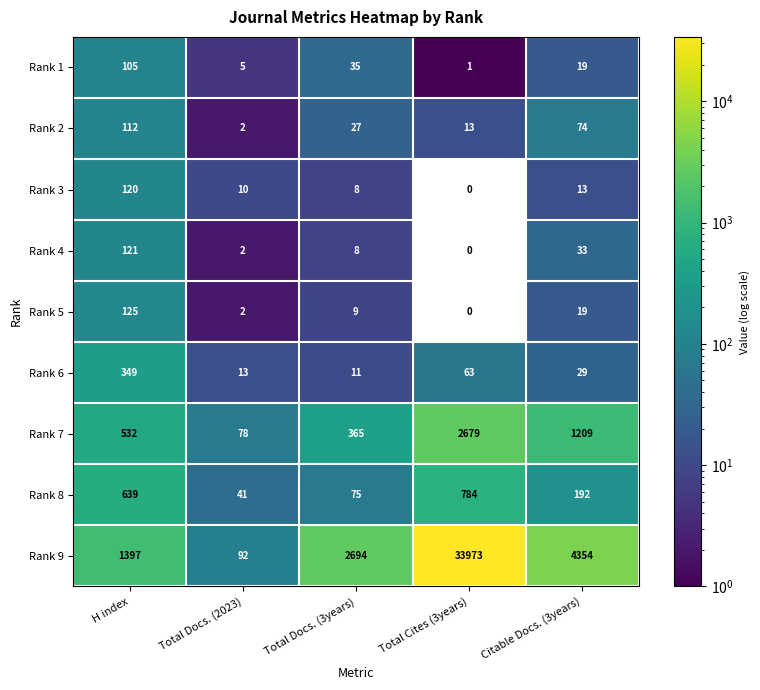

What is the difference between the Rank 7 values at Total Docs. (2023) and Citable Docs. (3years)?

1131